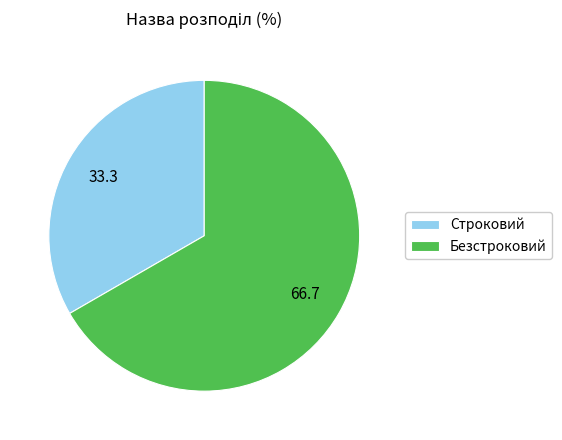

Between Безстроковий and Строковий, which is larger?

Безстроковий